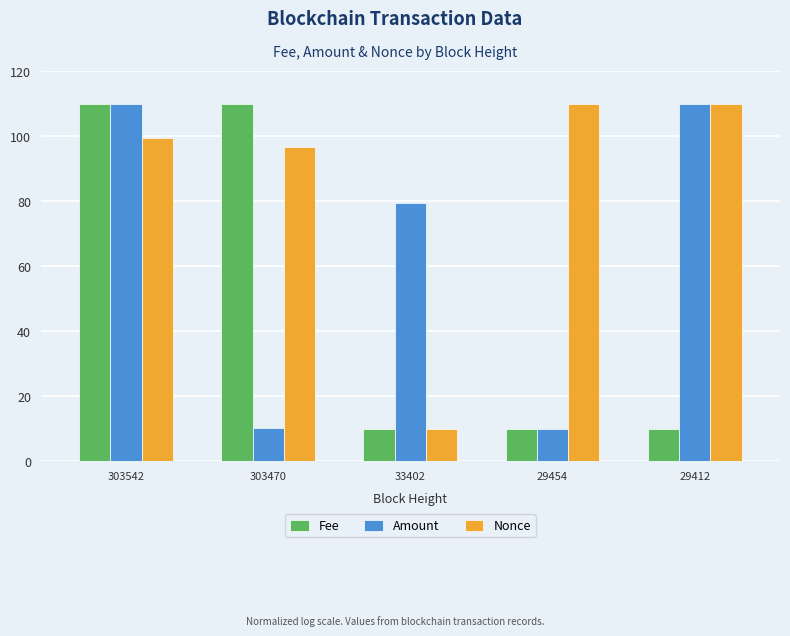

Between 303542 and 29412, which series saw the biggest shift?

Fee